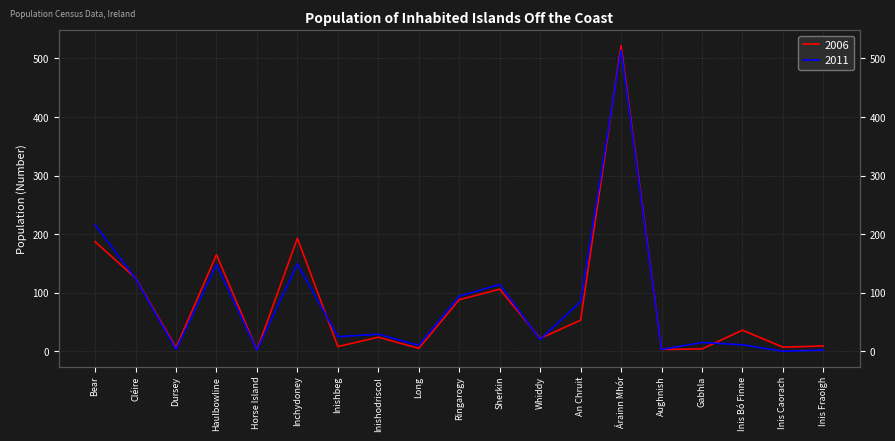

List the series in order of their overall mean, lowest first.

2011, 2006